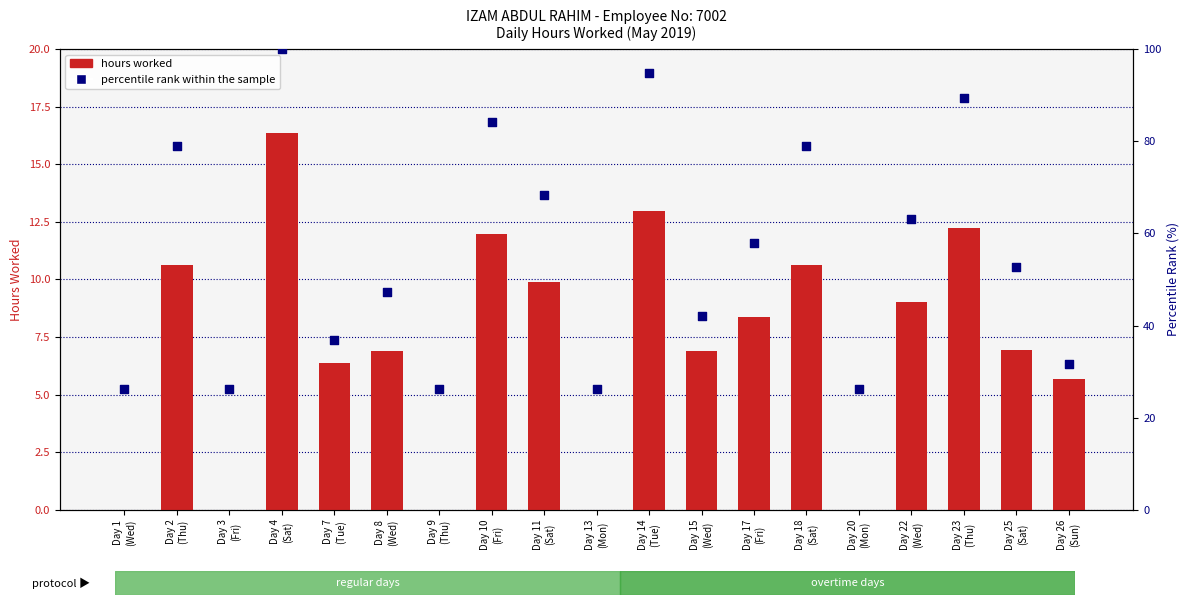

Which series reaches the maximum Y coordinate?

percentile rank within the sample